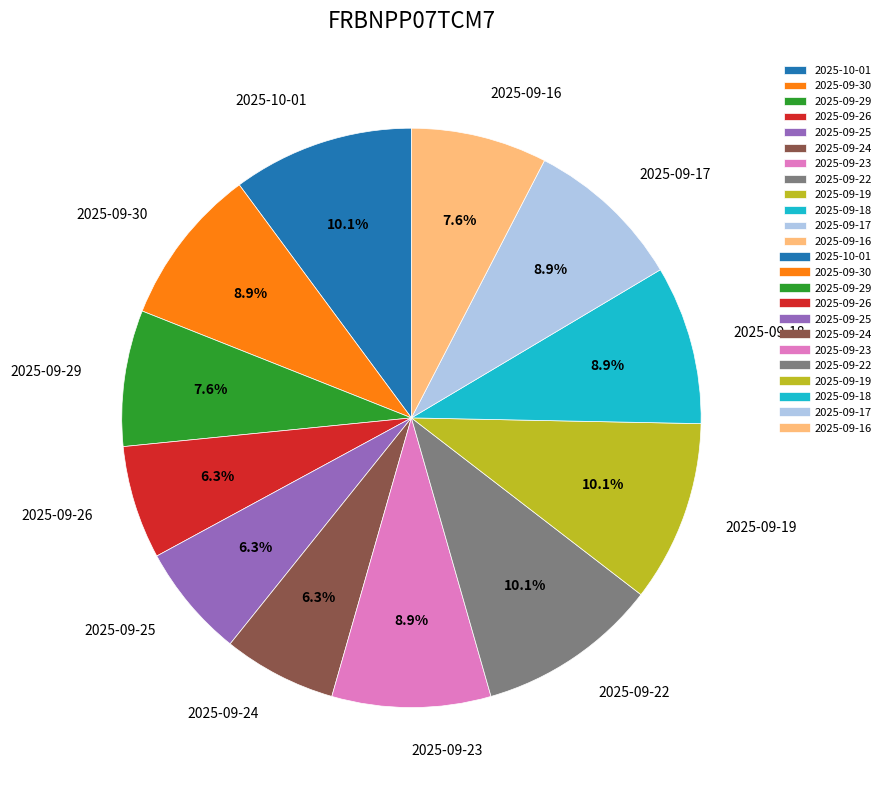

To the nearest percent, what percentage of the pie is 2025-09-23?

9%